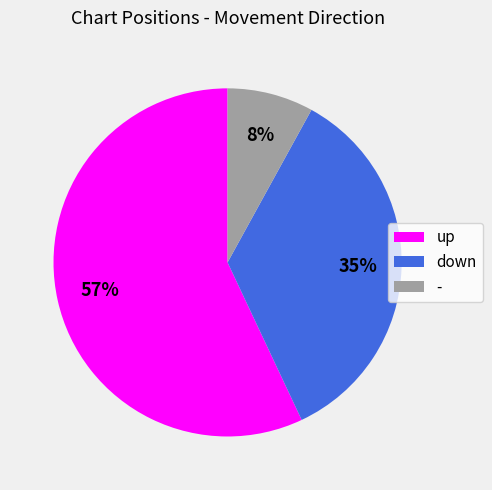

What percentage is the - slice, to the nearest percent?

8%